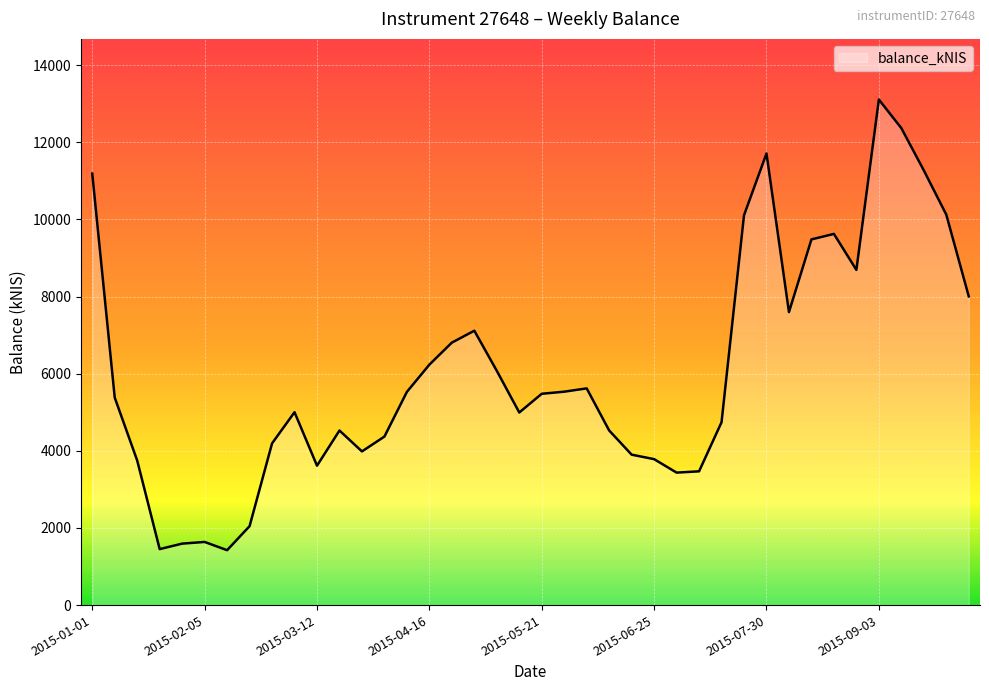

What is the minimum value shown in the chart?

1423.5